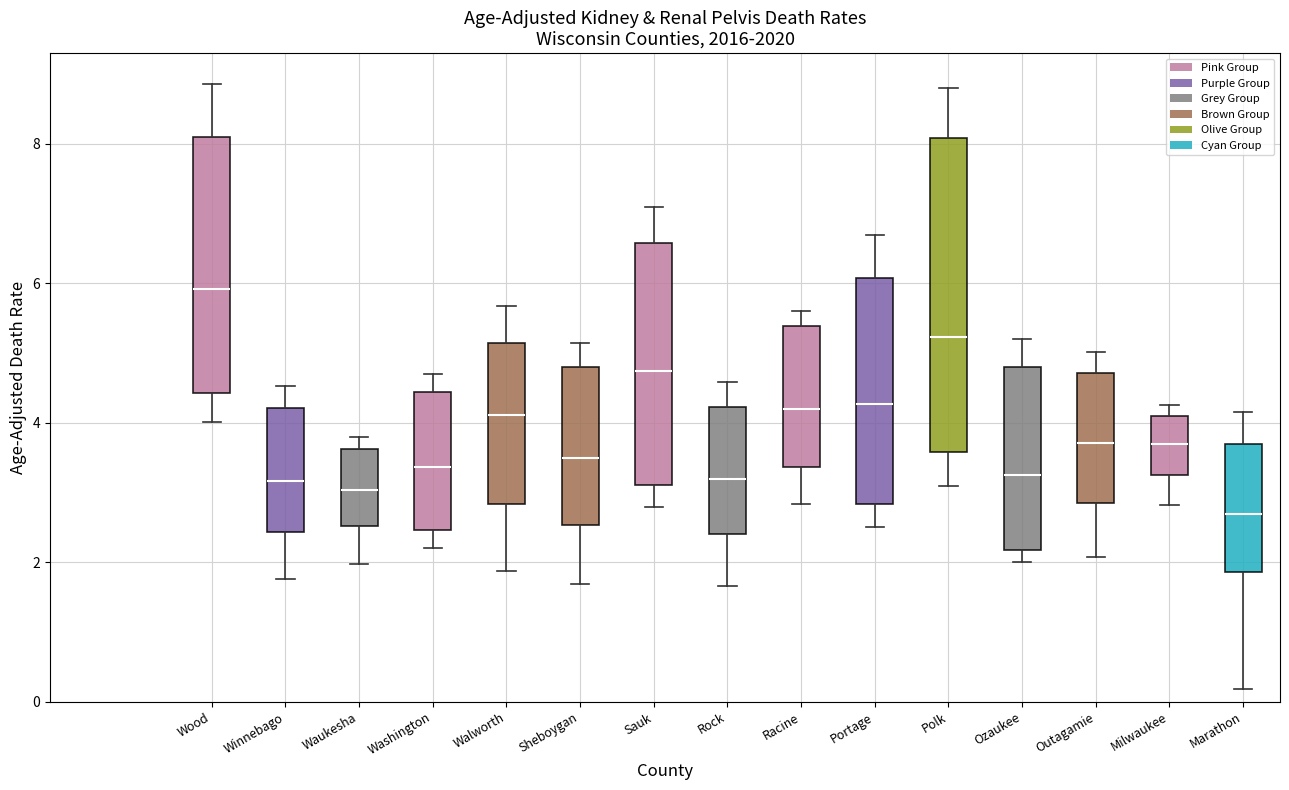

Which box has the lowest median line?

Marathon